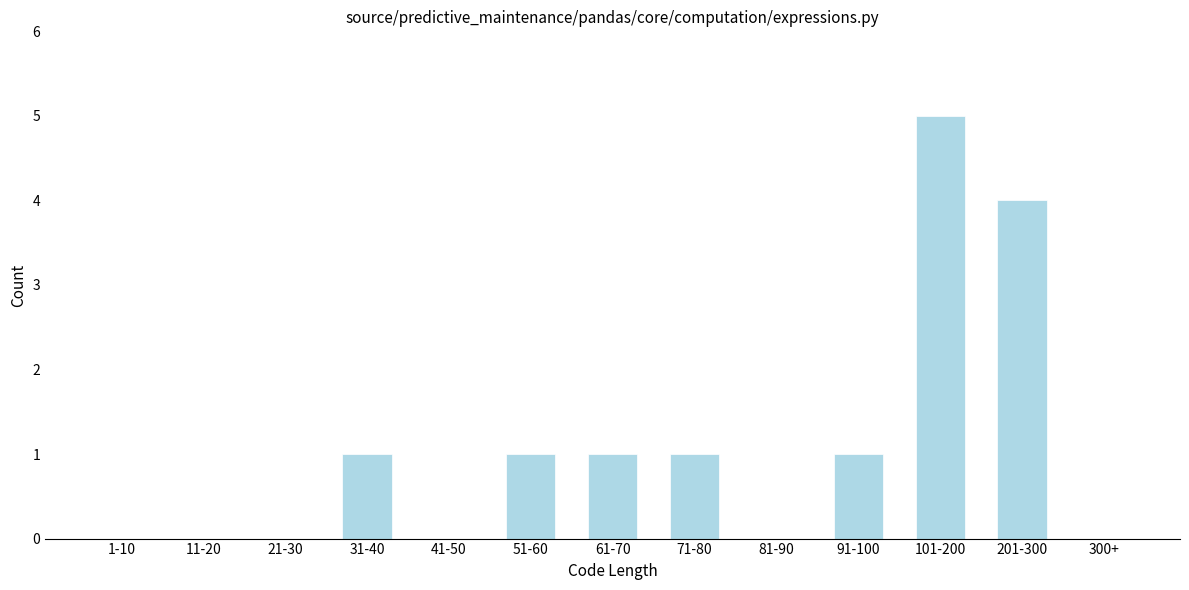

Reading left to right, extract all data points from this chart.

1-10=0	11-20=0	21-30=0	31-40=1	41-50=0	51-60=1	61-70=1	71-80=1	81-90=0	91-100=1	101-200=5	201-300=4	300+=0